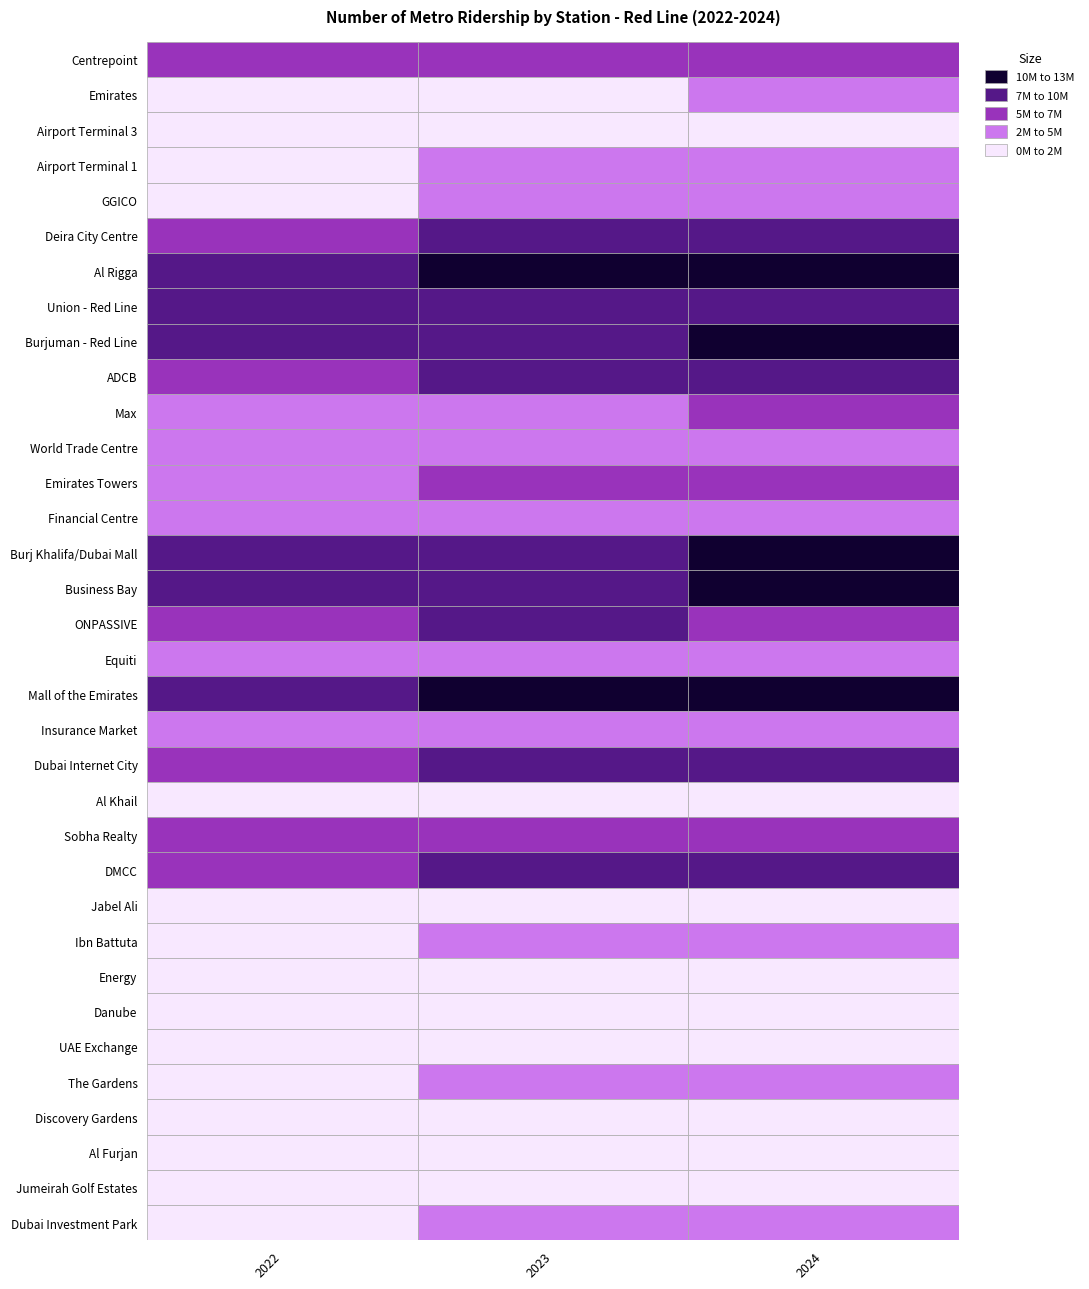

How many Burj Khalifa/Dubai Mall values are between 8827773 and 10577573?

3